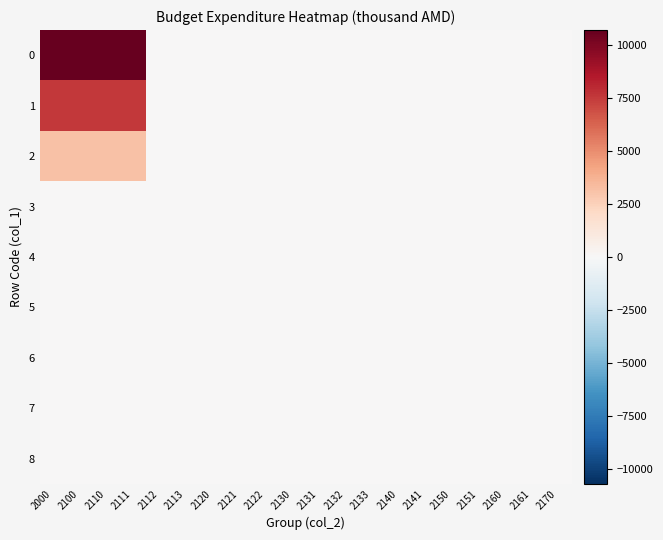

At how many categories does at least one series exceed 7594?

4